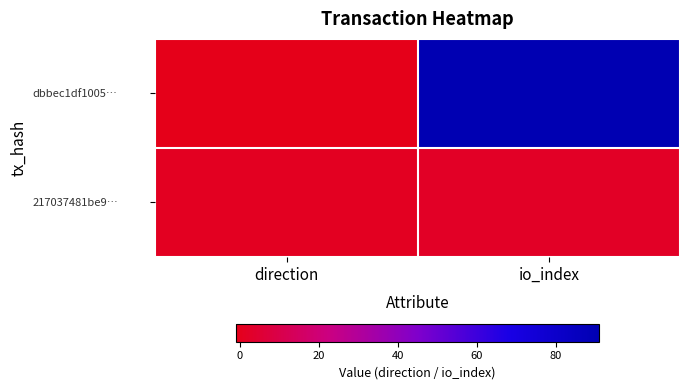

How many data points does each series have?

2